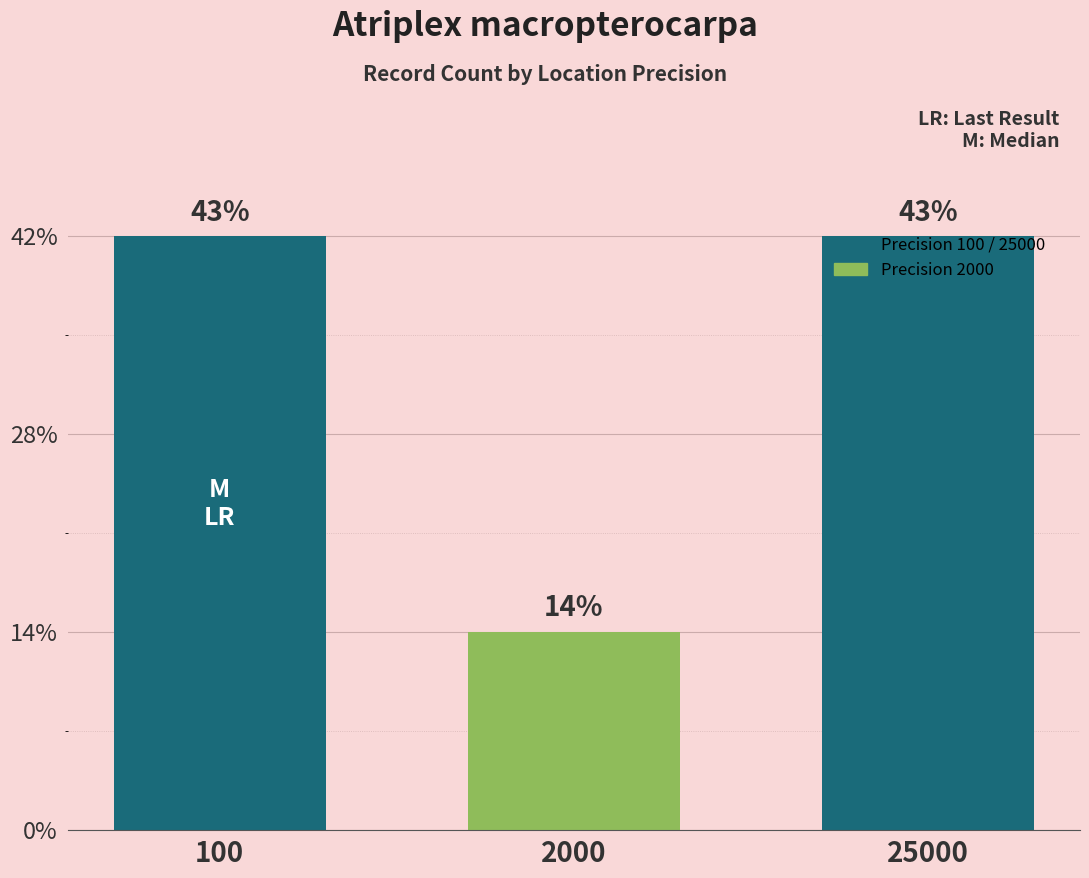

The value at 25000 is 3. True or false?

True